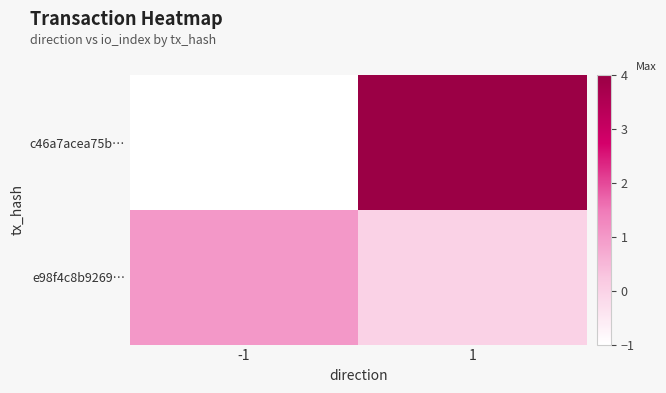

Which series has the largest range (max minus min)?

c46a7acea75b…